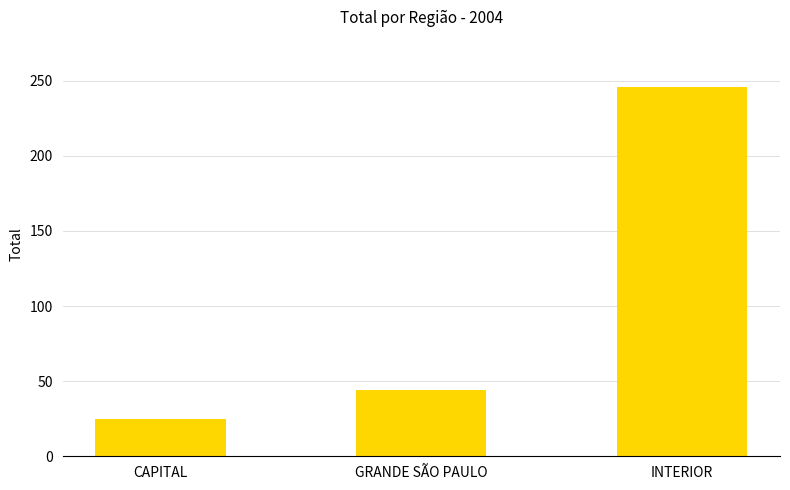

What is the change in value from GRANDE SÃO PAULO to INTERIOR?

+202